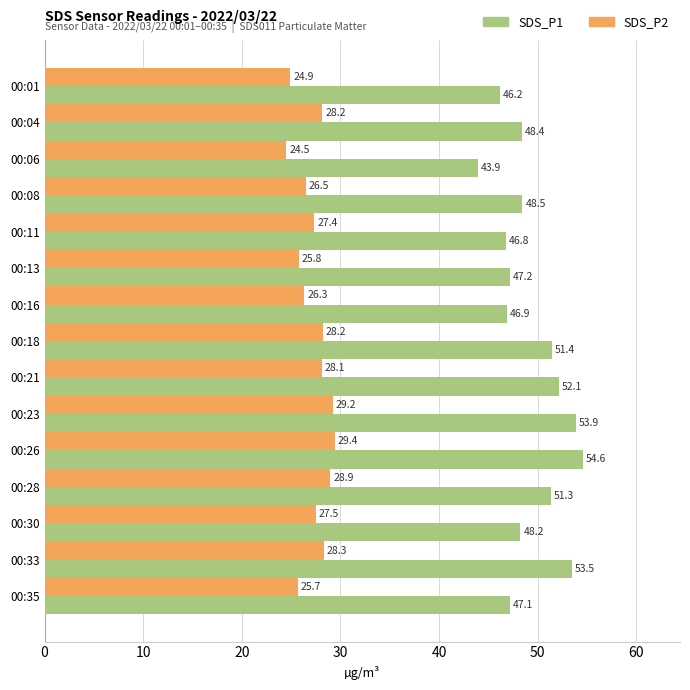

Which series has the largest range (max minus min)?

SDS_P1